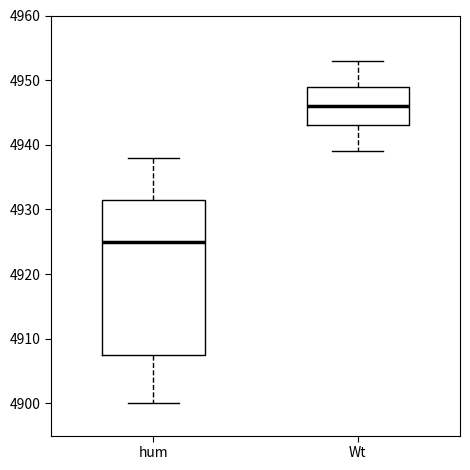

Reading left to right, read every box against the y-axis: the position of its median line, the range the box covers, and the ends of its whiskers. The values are not printed on the chart, so give them approximately, as read against the axis.

hum: median 4925, box 4908 to 4932, whiskers 4900 to 4938
Wt: median 4946, box 4943 to 4949, whiskers 4939 to 4953